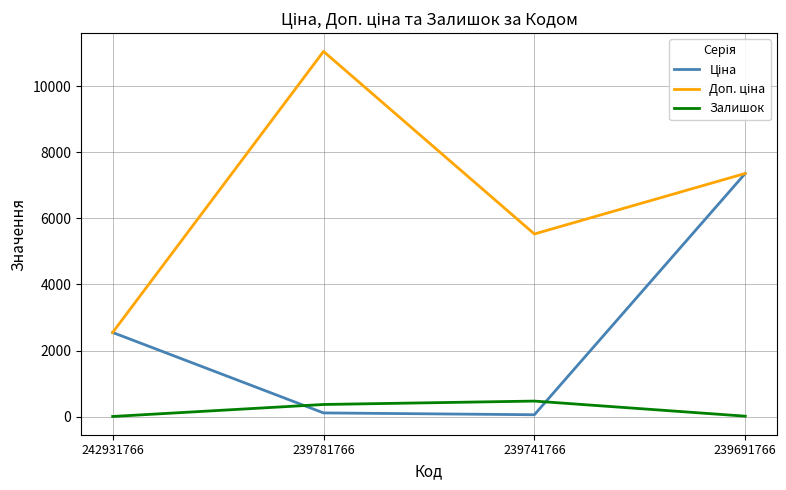

How many values in the Залишок series are below 366?

2